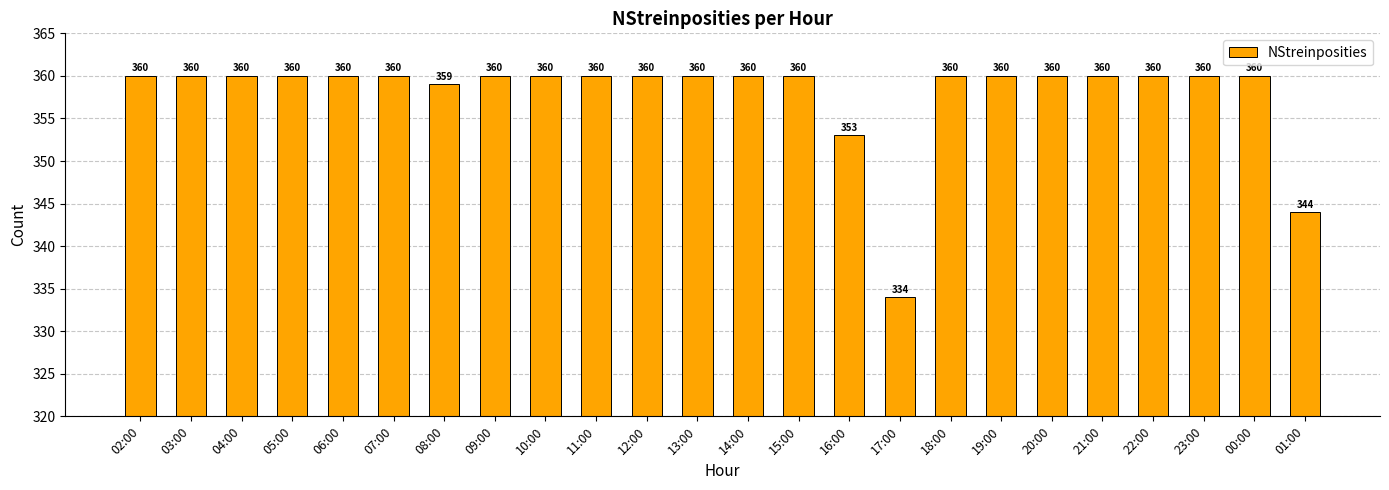

What value does the data have at 21:00?

360